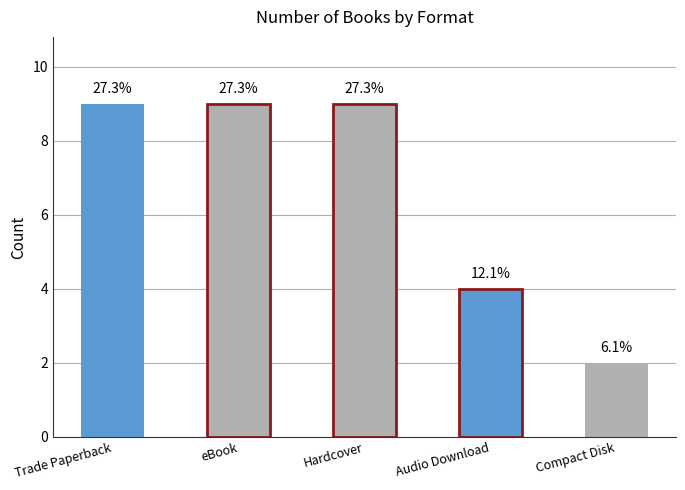

Between Compact Disk and Hardcover, which is larger?

Hardcover